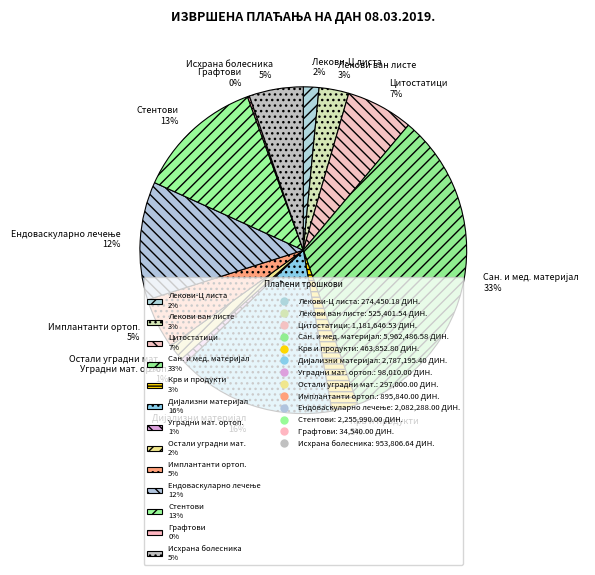

Between Цитостатици 7% and Лекови-Ц листа 2%, which is larger?

Цитостатици 7%